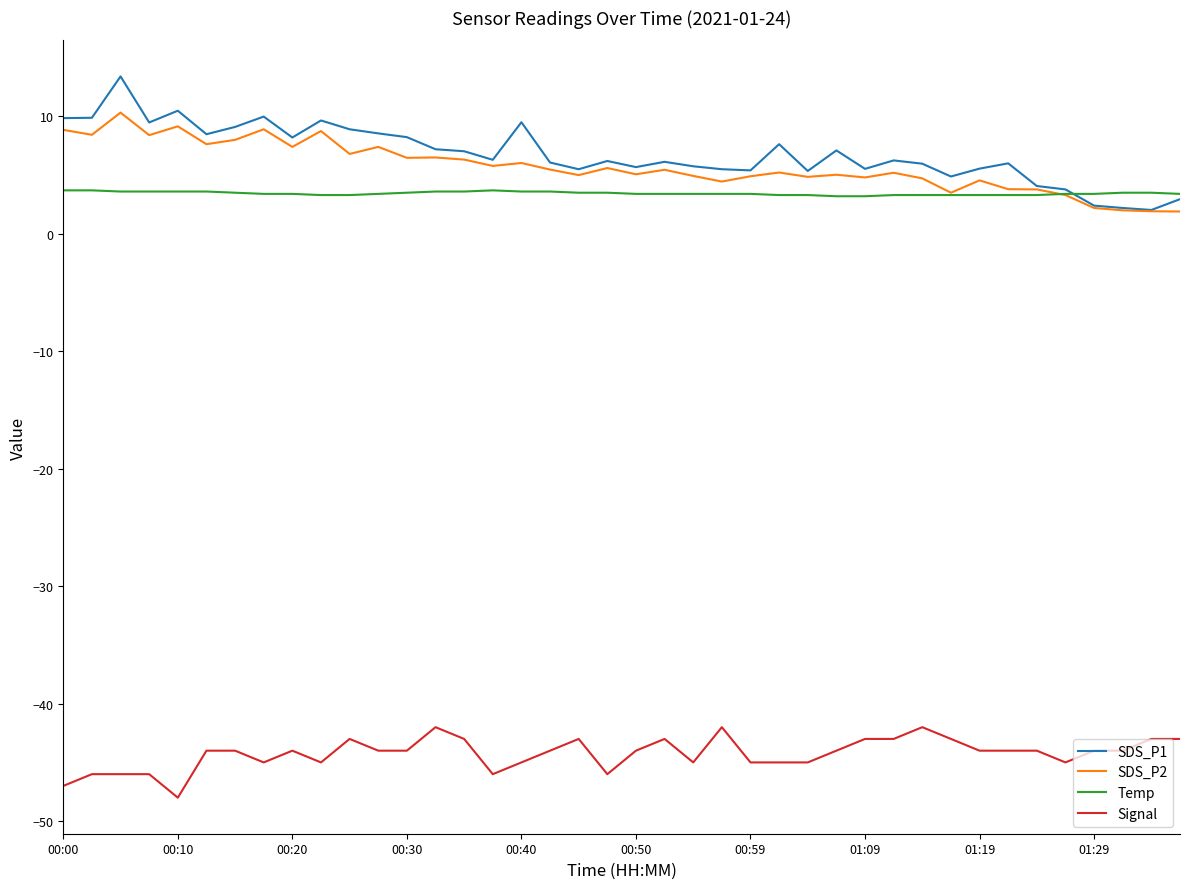

True or false: SDS_P2 and Signal intersect in this chart.

False